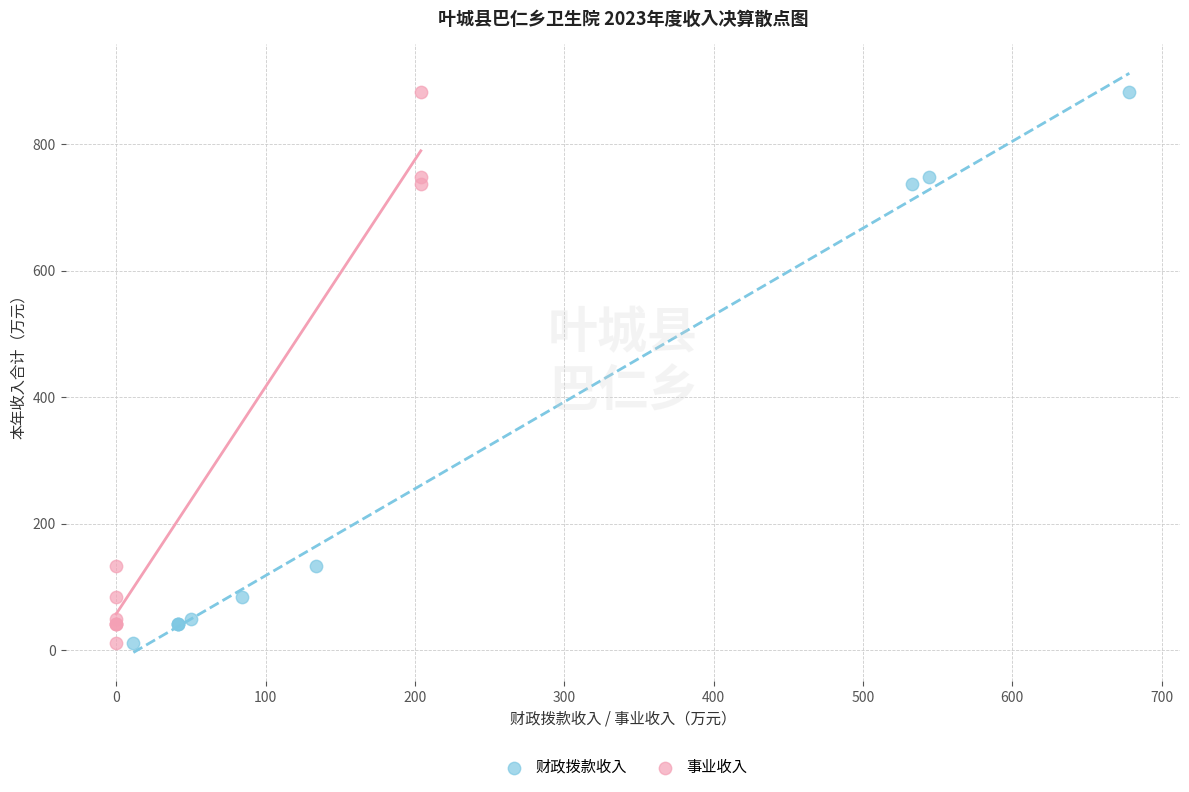

What are all the series names shown in the legend?

财政拨款收入, 事业收入